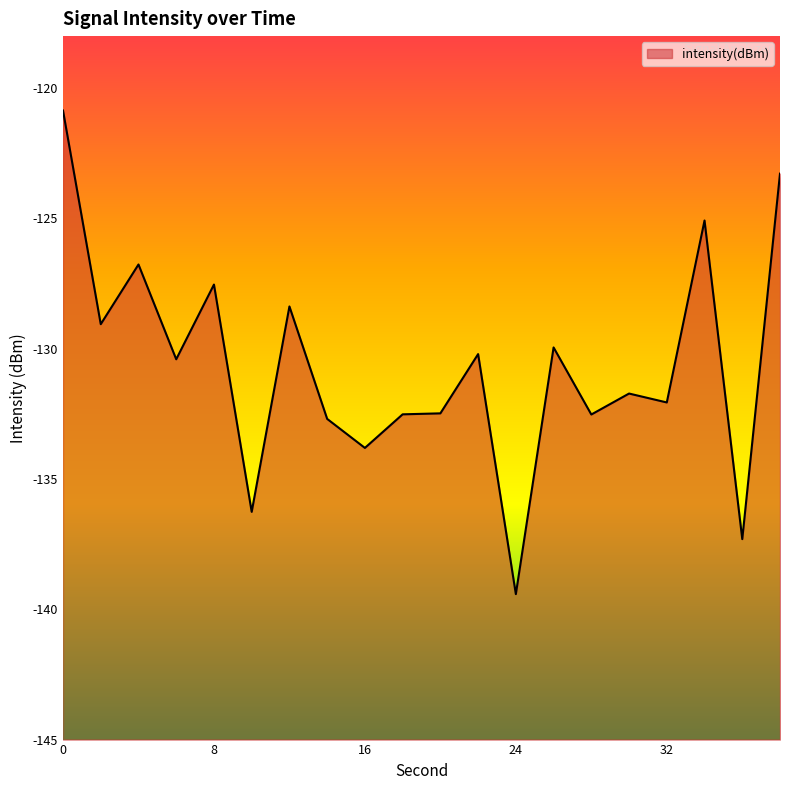

What is the difference between the values at 36 and 20?

4.8